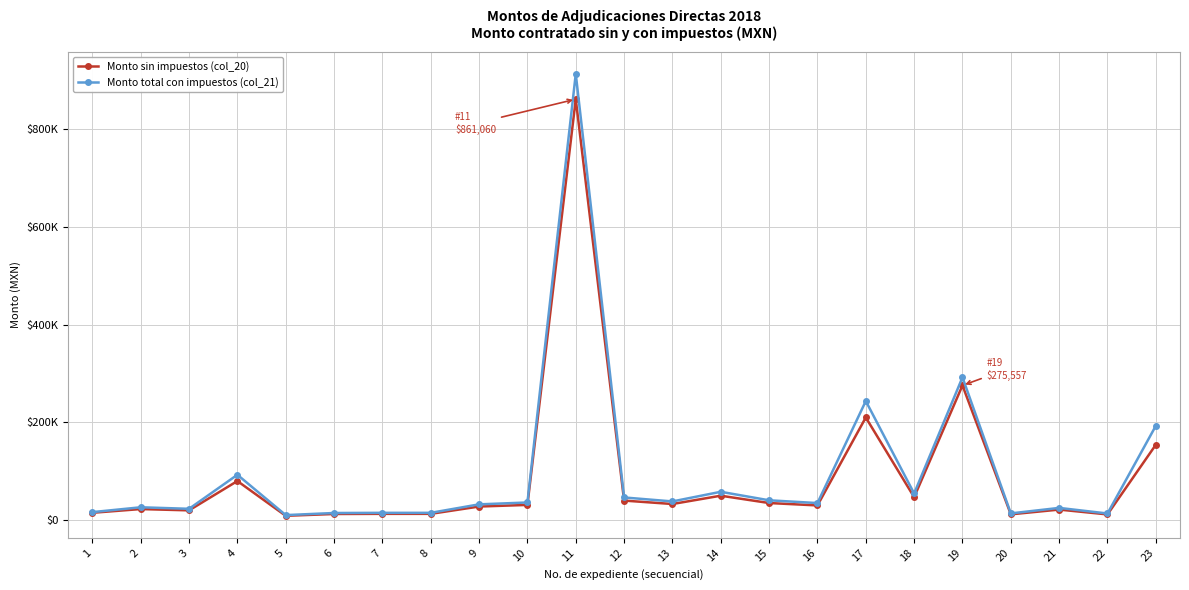

True or false: Monto sin impuestos (col_20) has a value of 277175.2 at 17.

False